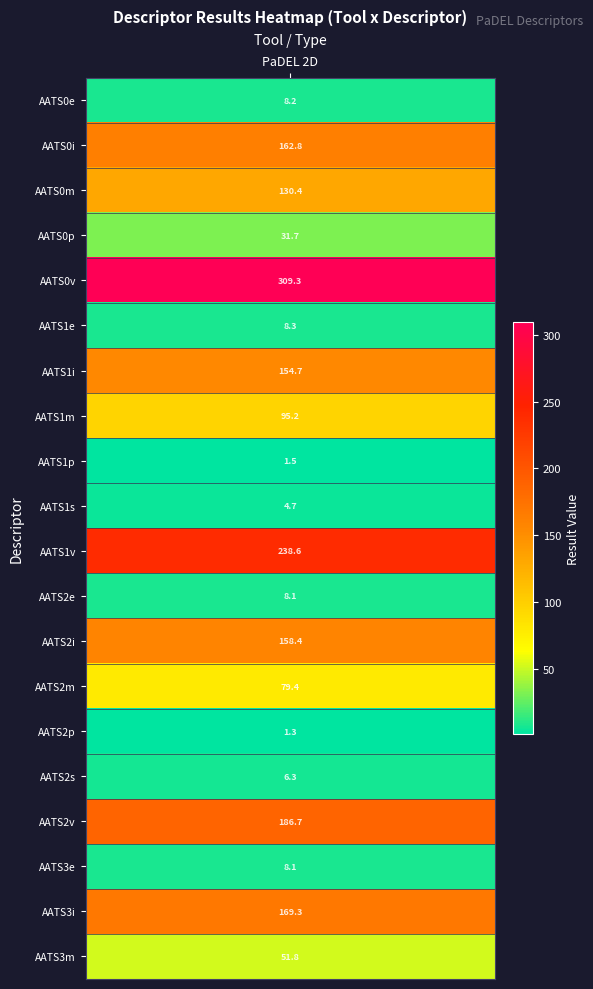

What is the difference between the values at 10 and 19?

186.8